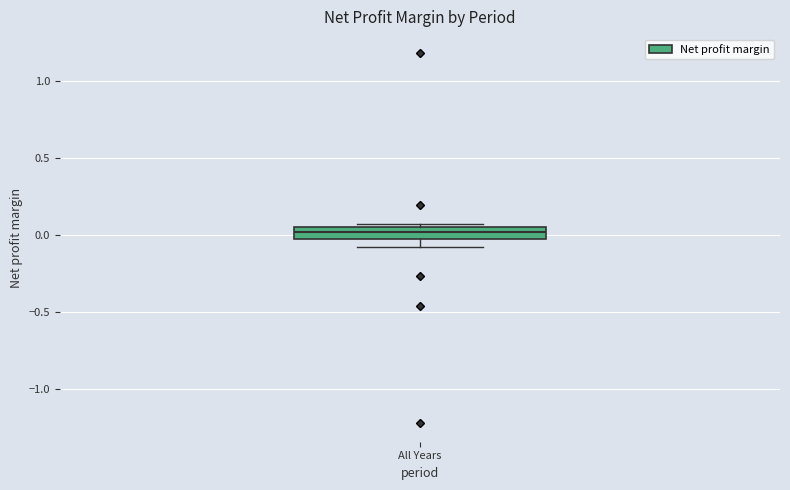

Transcribe this box plot: give where the median line is, the range the box spans, and where the two whiskers end, as read against the y-axis. The values are not printed on the chart, so give them approximately, as read against the axis.

median 0.00 (inside the box), box 0.00 to 0.05, whiskers -0.10 to 0.05